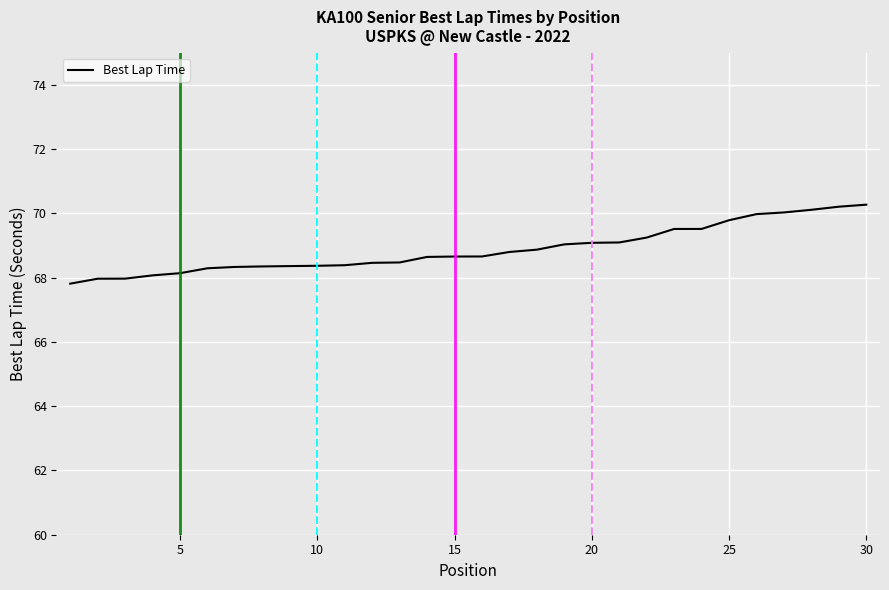

What is the greatest value displayed?

70.3